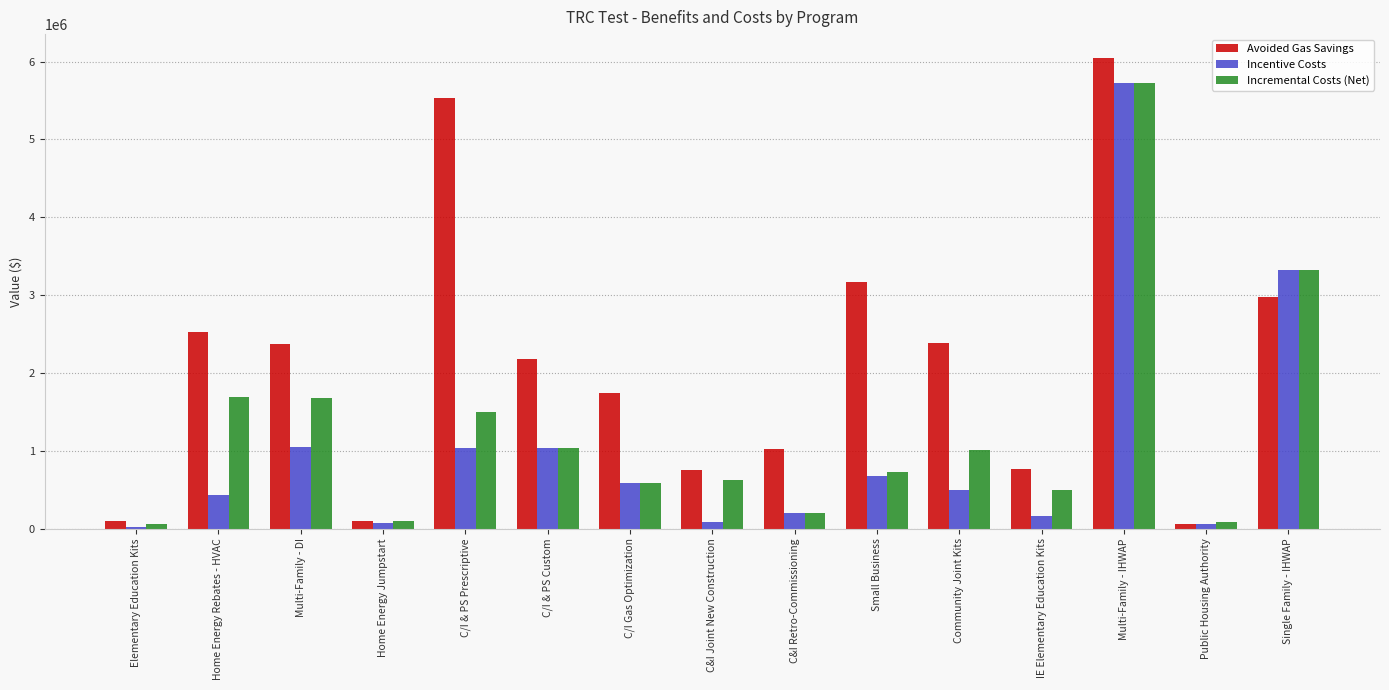

What is the approximate value of Incentive Costs at Community Joint Kits?

501105.1